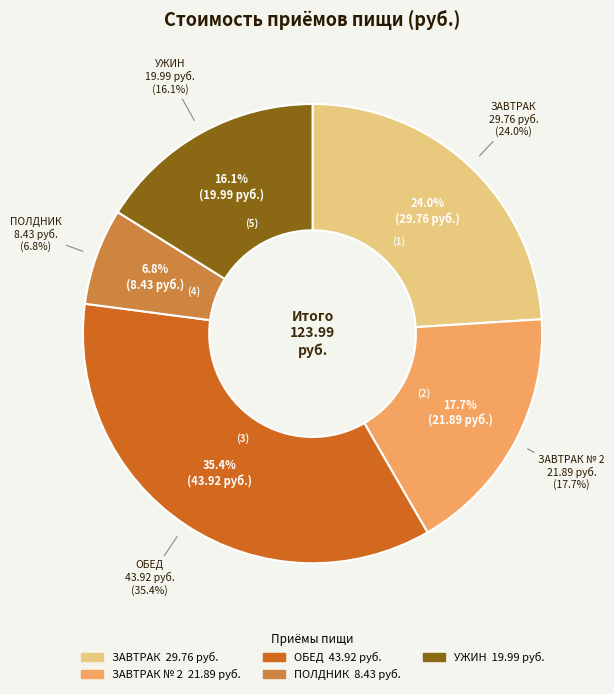

To the nearest percent, what percentage of the pie is УЖИН?

16%